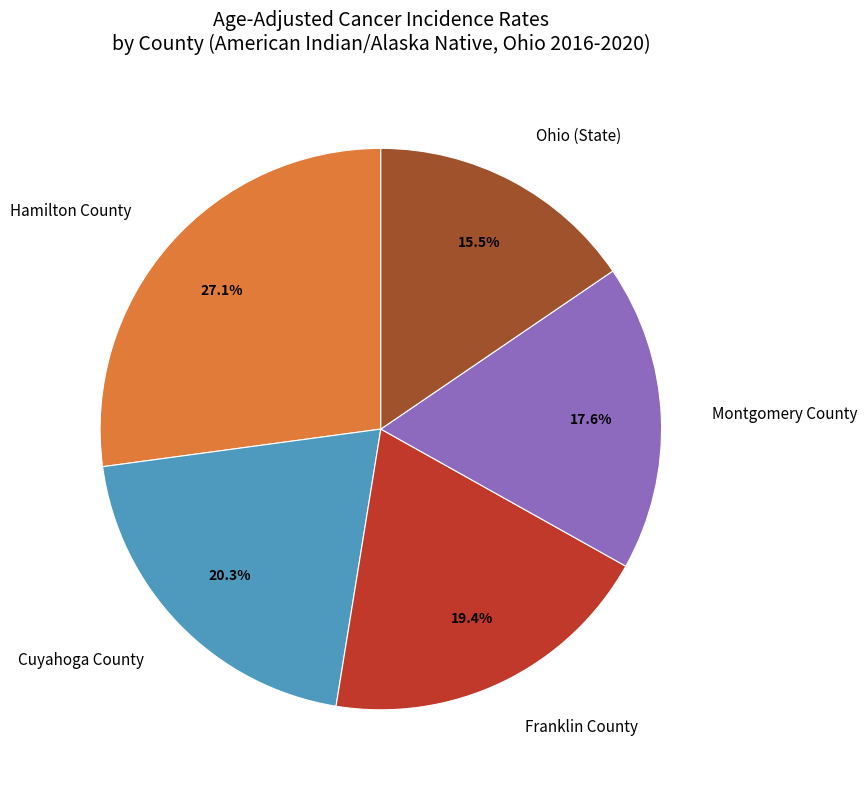

Does Franklin County account for over 50% of the chart?

No